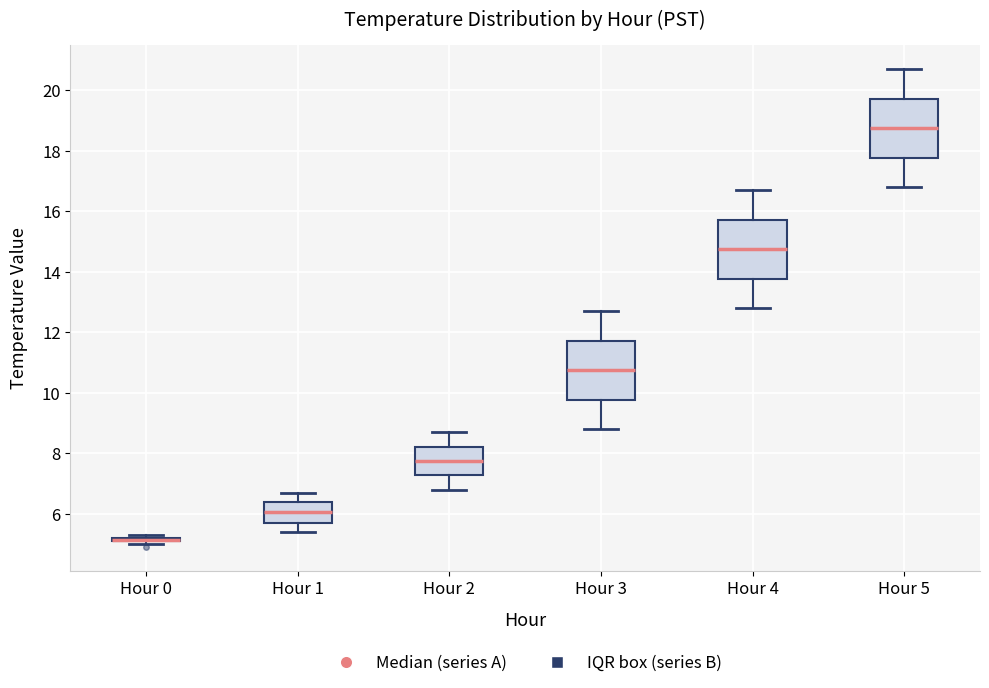

Reading left to right, transcribe this box plot: for each box, give where its median line is, the range the box spans, and where its two whiskers end, as read against the y-axis. The values are not printed on the chart, so give them approximately, as read against the axis.

Hour 0: box collapsed to a line at 5.2, whiskers 5.0 to 5.4
Hour 1: median 6.0, box 5.8 to 6.4, whiskers 5.4 to 6.8
Hour 2: median 7.8, box 7.2 to 8.2, whiskers 6.8 to 8.8
Hour 3: median 10.8, box 9.8 to 11.8, whiskers 8.8 to 12.8
Hour 4: median 14.8, box 13.8 to 15.8, whiskers 12.8 to 16.8
Hour 5: median 18.8, box 17.8 to 19.8, whiskers 16.8 to 20.8